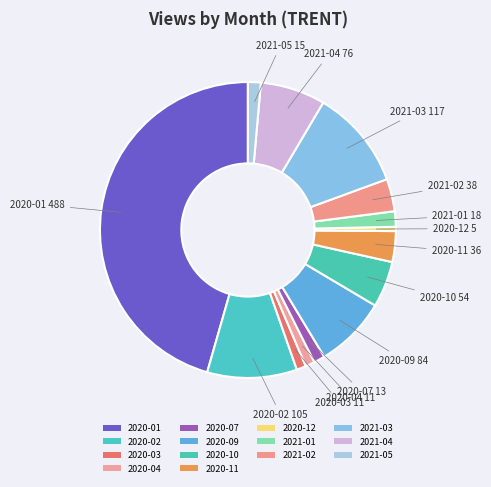

What is the ratio of the value at 2021-01 to the value at 2020-04?

1.6